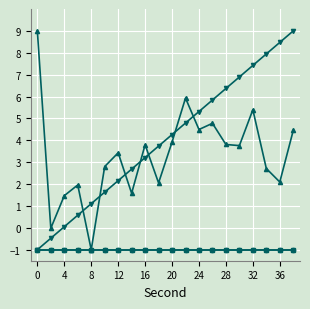

Reading left to right, what are all the values shown in this chart?

intensity(dBm): 9.0	-0.0	1.5	2.0	-1.0	2.8	3.4	1.6	3.8	2.1	3.9	5.9	4.5	4.8	3.8	3.8	5.4	2.7	2.1	4.5
second: -1.0	-0.5	0.1	0.6	1.1	1.6	2.2	2.7	3.2	3.7	4.3	4.8	5.3	5.8	6.4	6.9	7.4	7.9	8.5	9.0
minute: -1.0	-1.0	-1.0	-1.0	-1.0	-1.0	-1.0	-1.0	-1.0	-1.0	-1.0	-1.0	-1.0	-1.0	-1.0	-1.0	-1.0	-1.0	-1.0	-1.0
fractional second: -1.0	-1.0	-1.0	-1.0	-1.0	-1.0	-1.0	-1.0	-1.0	-1.0	-1.0	-1.0	-1.0	-1.0	-1.0	-1.0	-1.0	-1.0	-1.0	-1.0